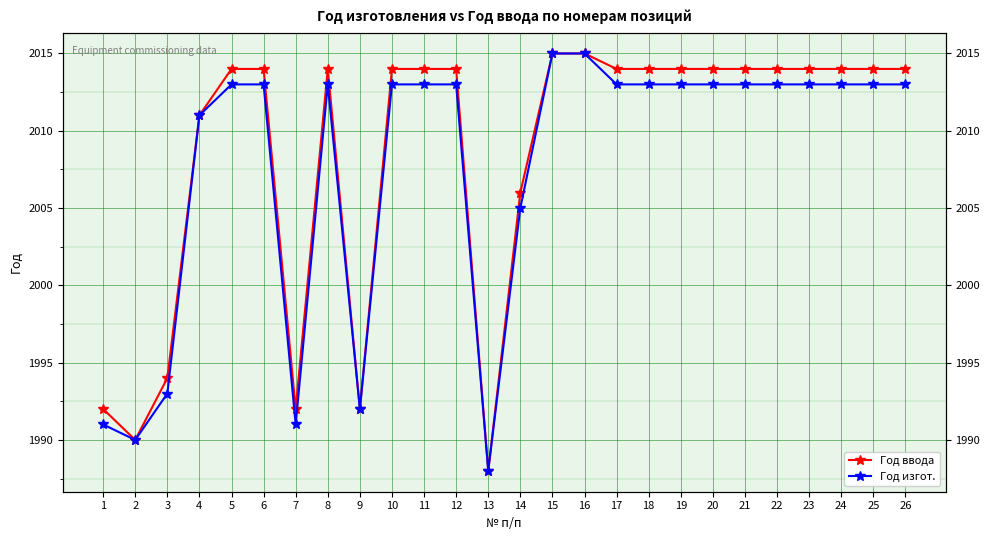

At which category does Год ввода reach its first local peak?

8